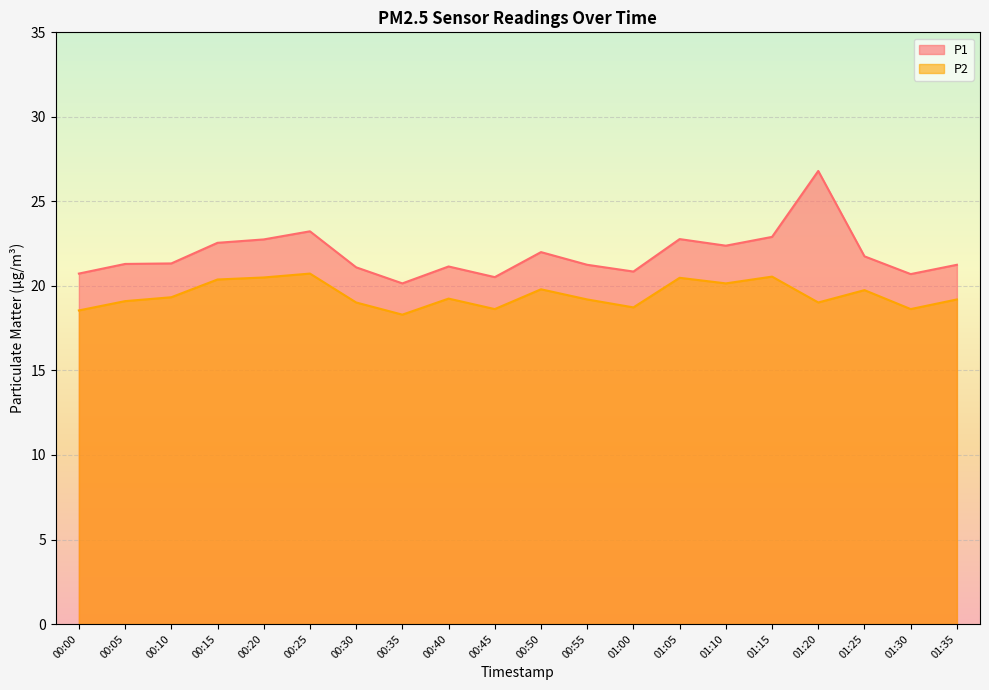

Reading right to left, transcribe all the data shown in this chart.

P1: 01:35=21.2	01:30=20.7	01:25=21.8	01:20=26.8	01:15=22.9	01:10=22.4	01:05=22.8	01:00=20.9	00:55=21.2	00:50=22.0	00:45=20.5	00:40=21.1	00:35=20.1	00:30=21.1	00:25=23.2	00:20=22.8	00:15=22.6	00:10=21.3	00:05=21.3	00:00=20.7
P2: 01:35=19.2	01:30=18.6	01:25=19.8	01:20=19.0	01:15=20.6	01:10=20.1	01:05=20.5	01:00=18.7	00:55=19.2	00:50=19.8	00:45=18.6	00:40=19.2	00:35=18.3	00:30=19.0	00:25=20.7	00:20=20.5	00:15=20.4	00:10=19.3	00:05=19.1	00:00=18.6